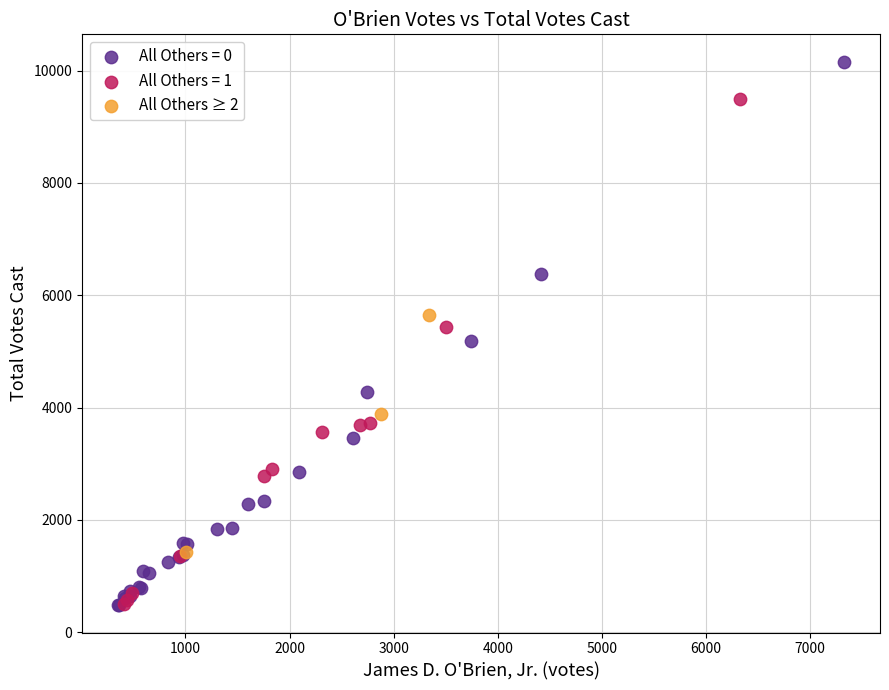

Which series has the widest spread of Y values?

All Others = 0